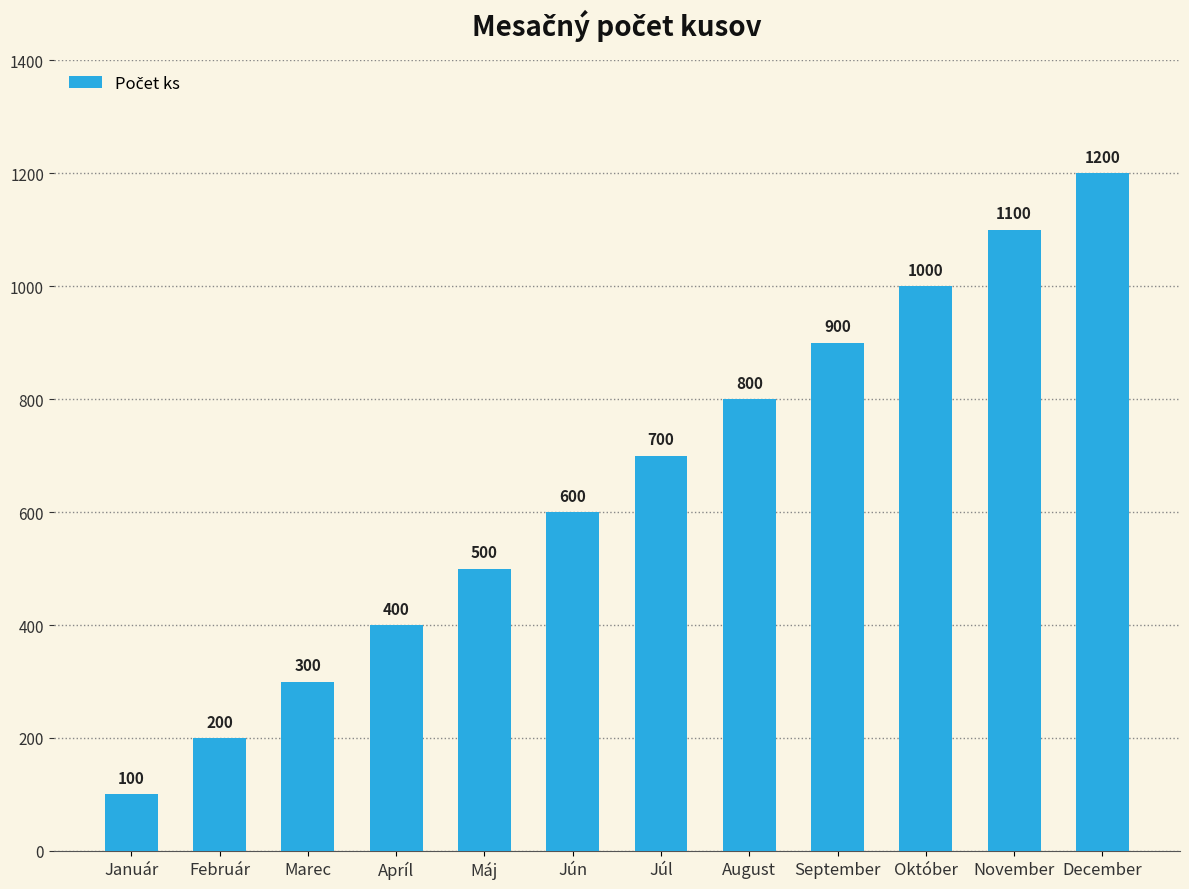

Reading left to right, extract all data points from this chart.

100	200	300	400	500	600	700	800	900	1000	1100	1200